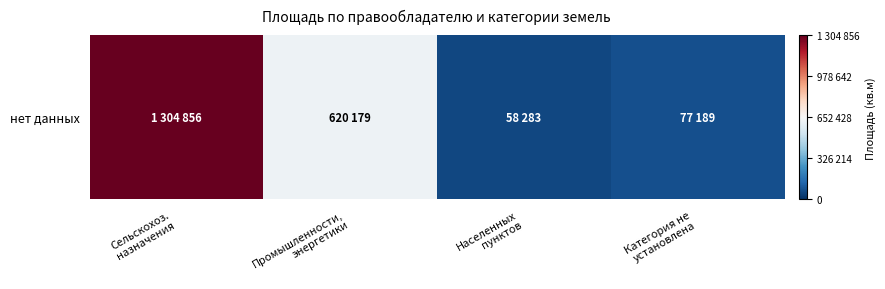

How many data points are less than 620179?

2